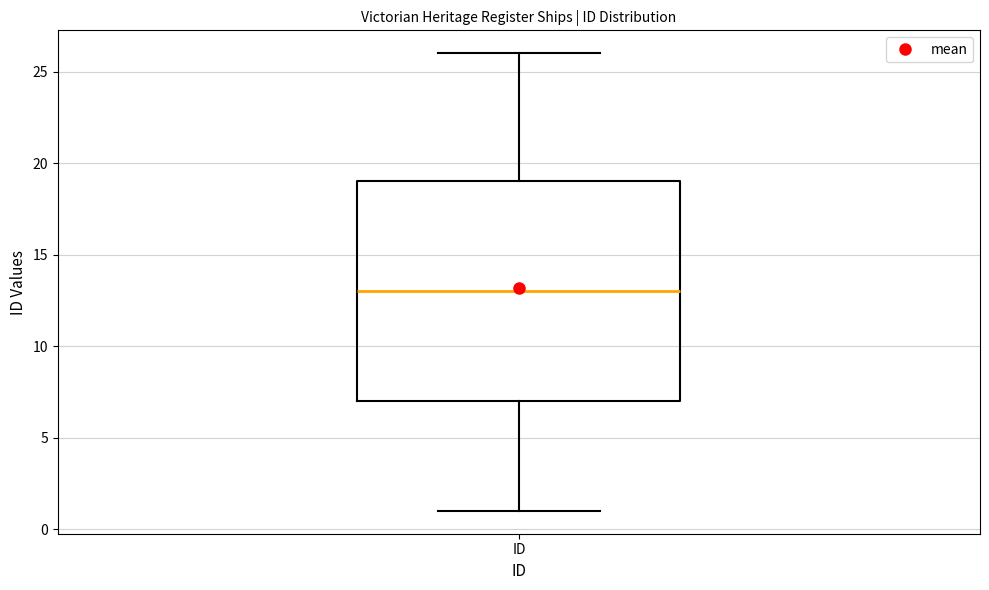

Where is the upper edge of the box for ID on the y-axis? The values are not printed on the chart, so give them approximately, as read against the axis.

19